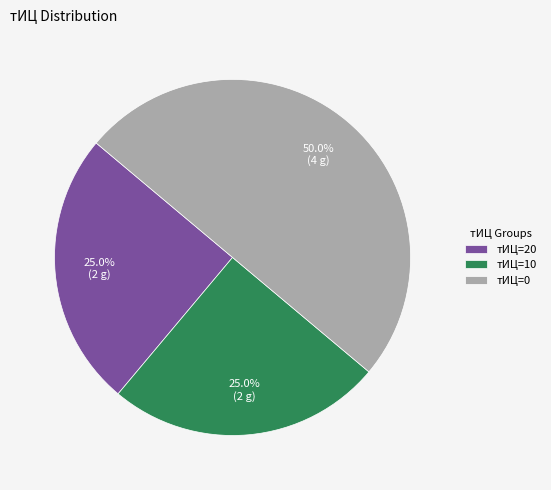

Which category has the biggest portion of the pie?

тИЦ=0